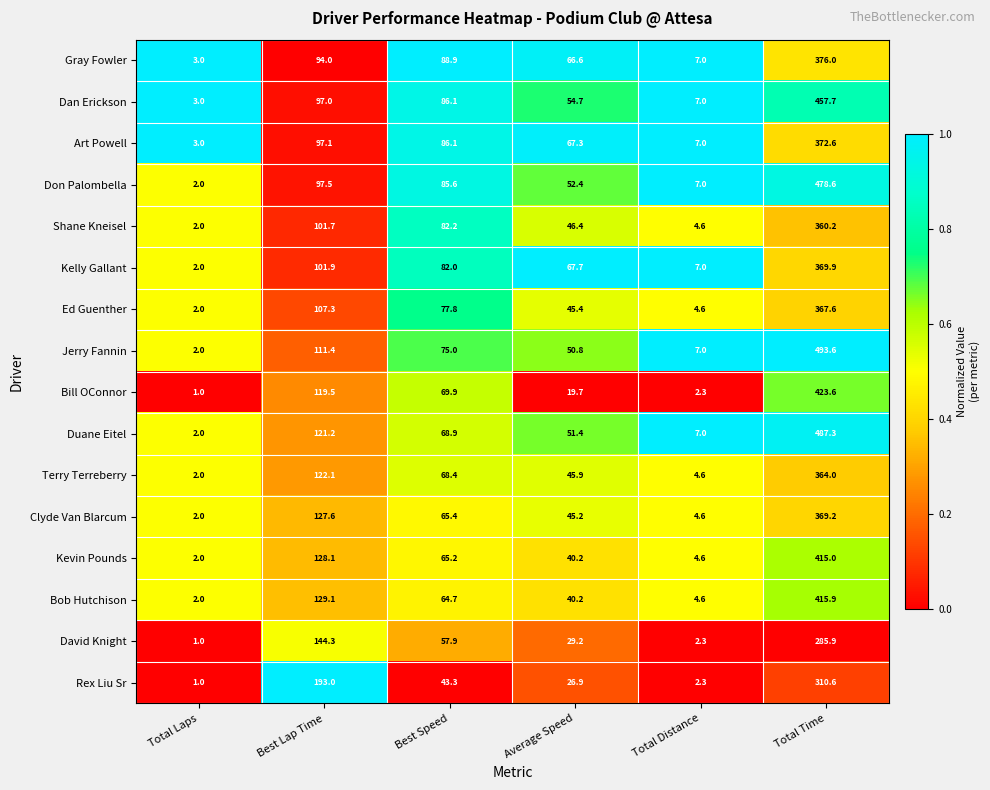

At which label is Kelly Gallant closest to 185?

Best Lap Time